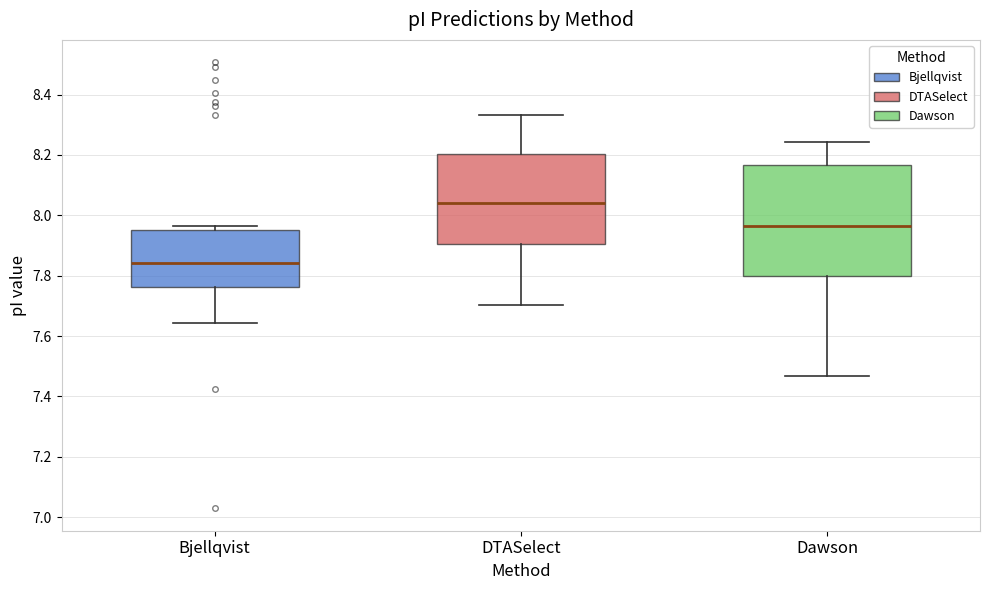

Where does the median line of the box for DTASelect sit on the y-axis? The values are not printed on the chart, so give them approximately, as read against the axis.

8.04